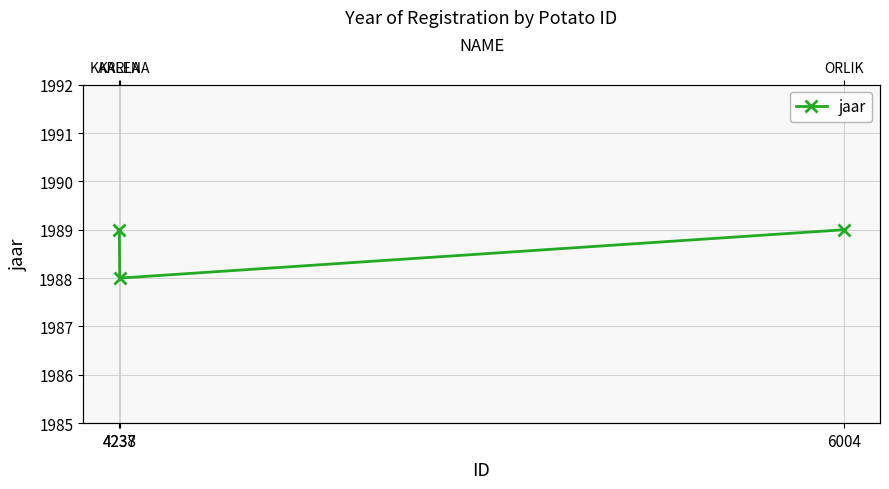

What is the value of the 3rd point from the left?

1989